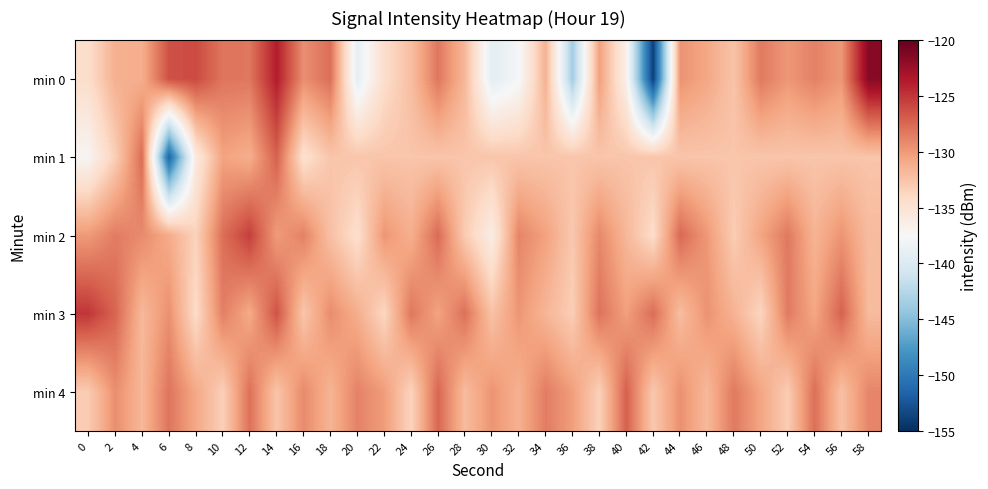

Between 10 and 30, which series saw the biggest shift?

min 0